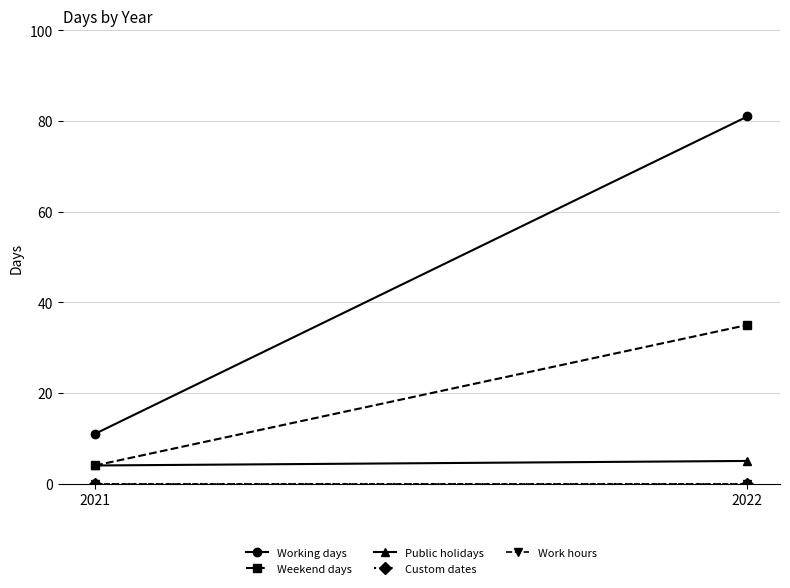

What value does the Public holidays series have at 2021?

4